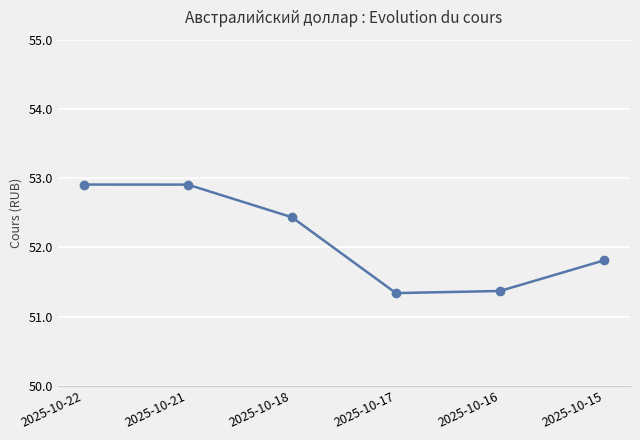

How many points are lower than both their immediate neighbors (excluding endpoints)?

1